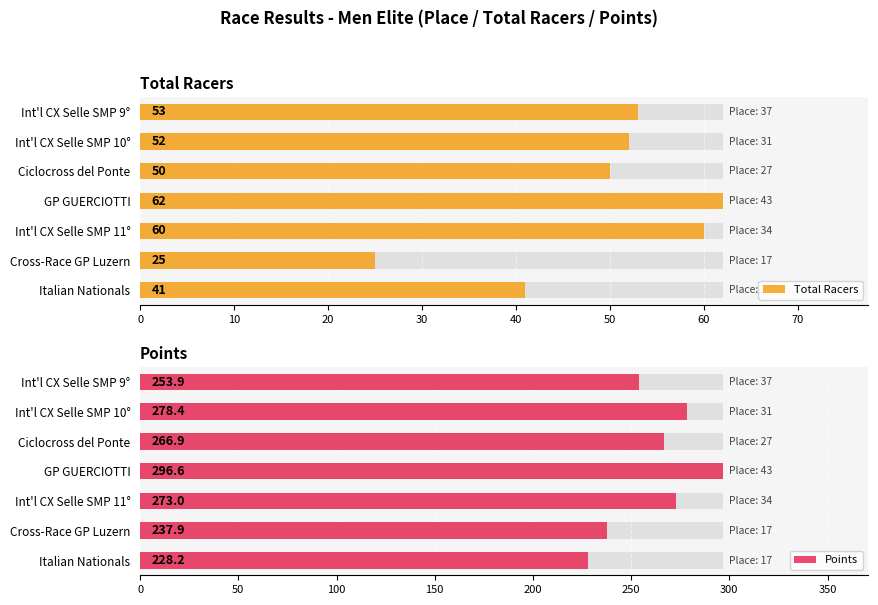

What is the value of the Total Racers bar at the 6th from the left?

25.0